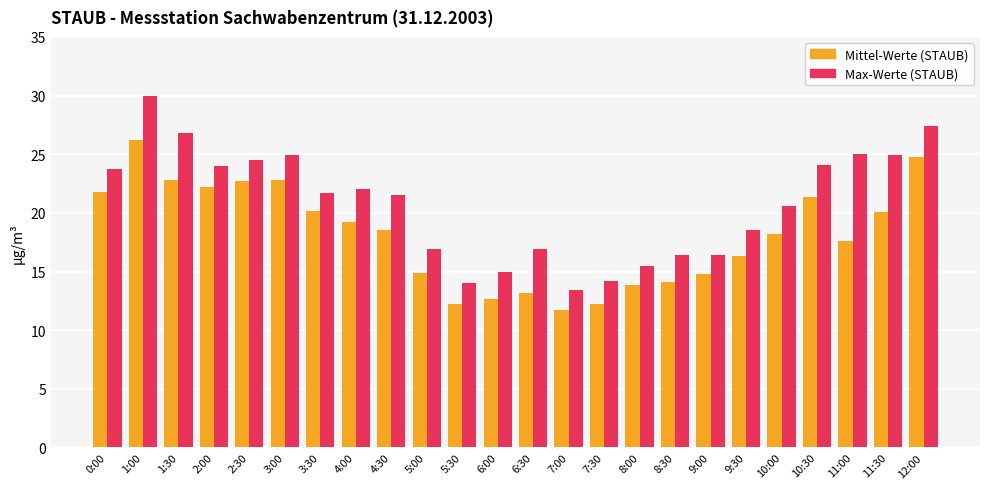

Is the value of Max-Werte (STAUB) at 10:30 greater than the value of Mittel-Werte (STAUB) at 6:30?

Yes